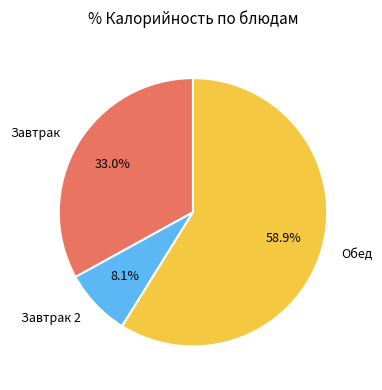

Rank the categories by value from highest to lowest.

Обед, Завтрак, Завтрак 2